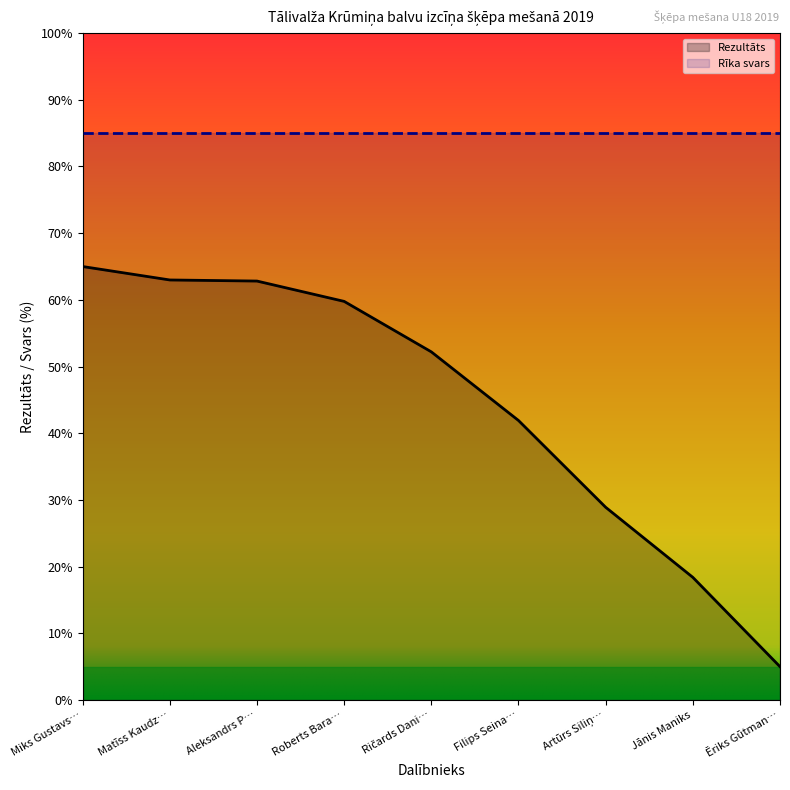

What is the difference between the values at Matīss Kaudze and Filips Seinass?

21.1